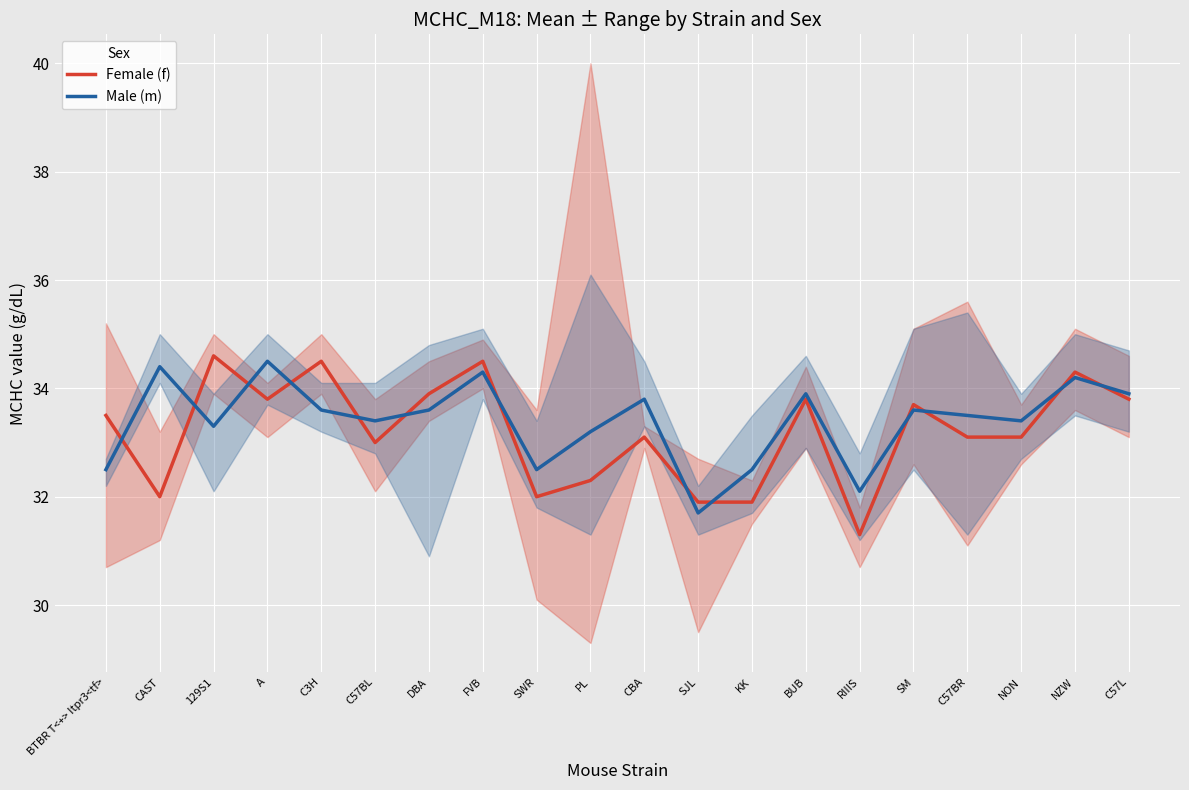

What is the minimum value shown in the chart?

31.3